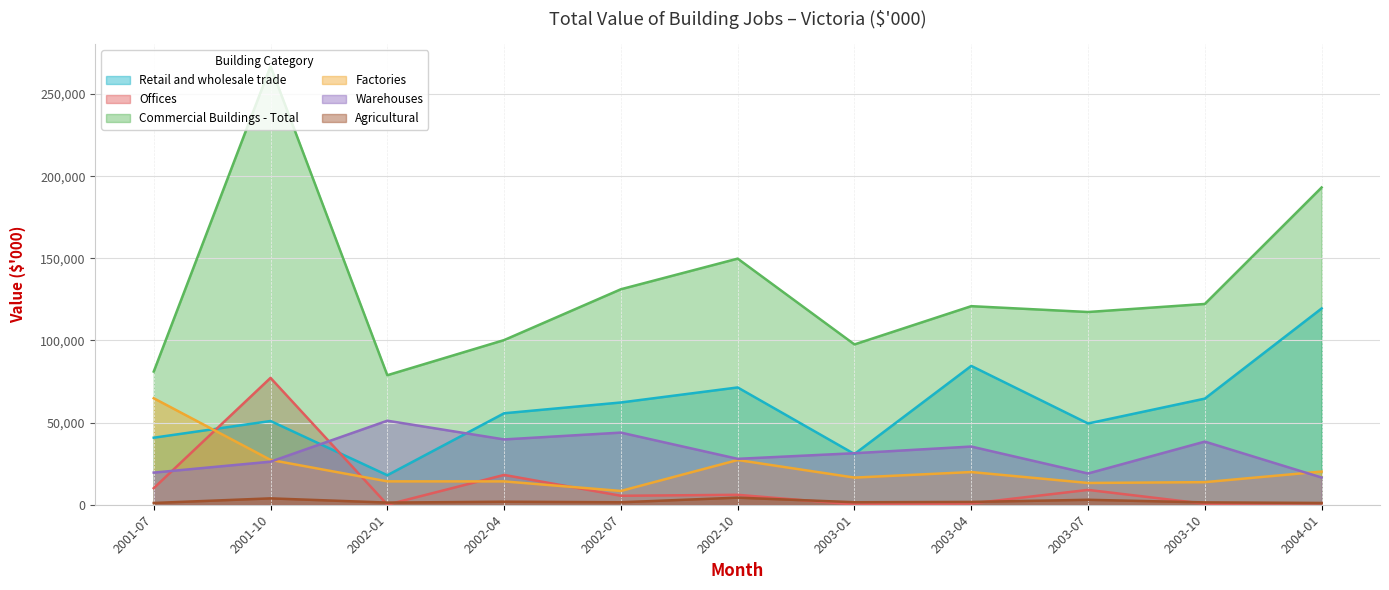

What is the value of the Factories point at the 6th from the left?

27232